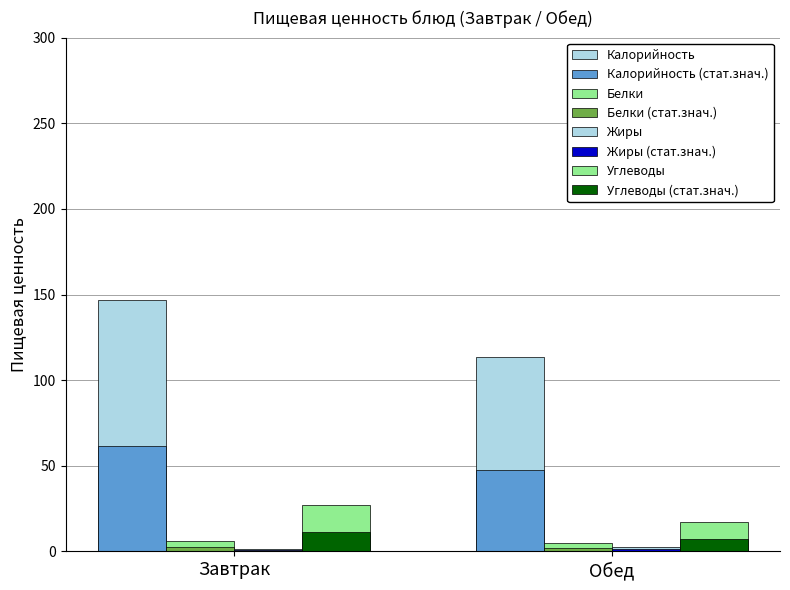

Which series has the largest total across all categories?

Калорийность